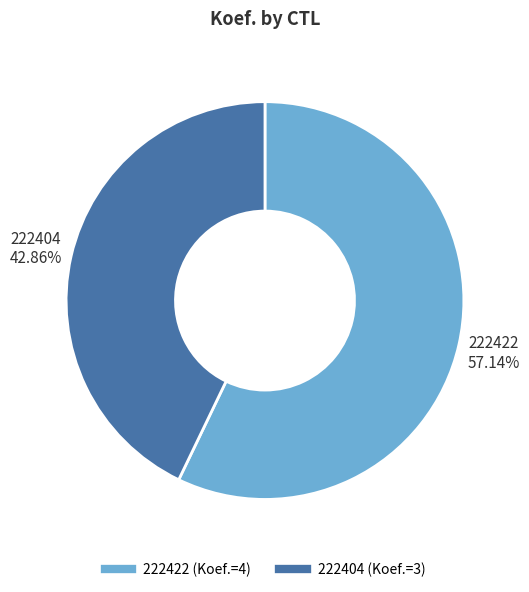

Which category has the biggest portion of the pie?

222422